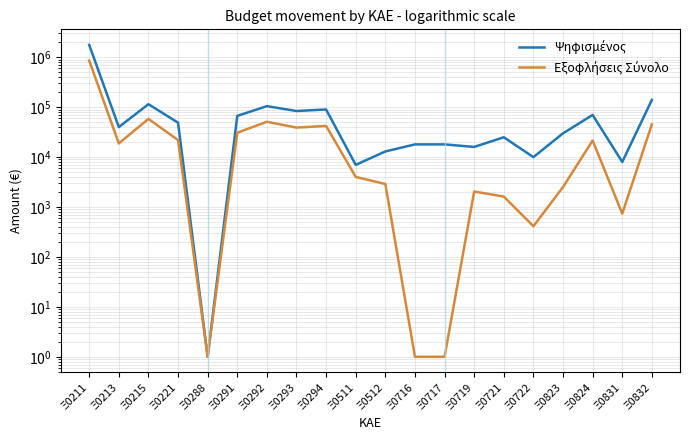

Which category has the lowest value in the Εξοφλήσεις Σύνολο series?

Ξ0288